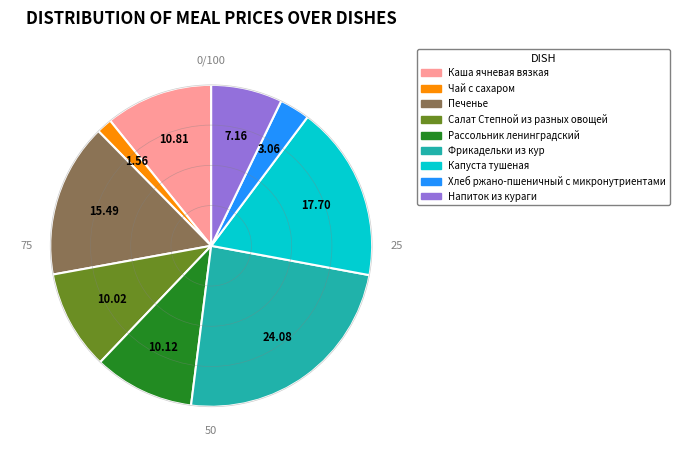

Is there any slice that represents more than half of the pie?

No